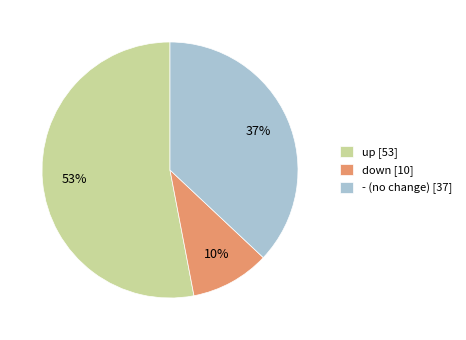

To the nearest percent, what portion does - represent?

37%